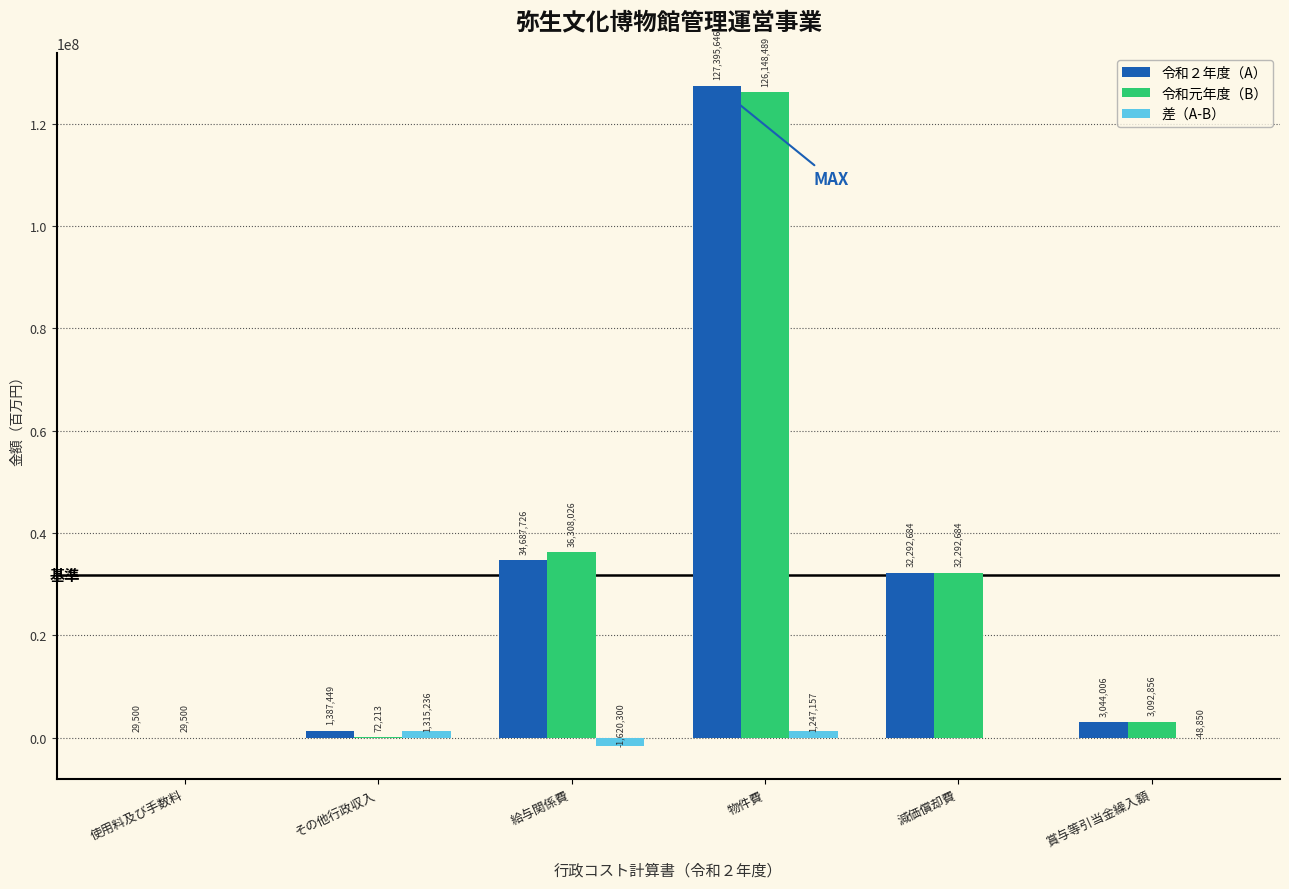

What is the greatest value displayed?

127395646